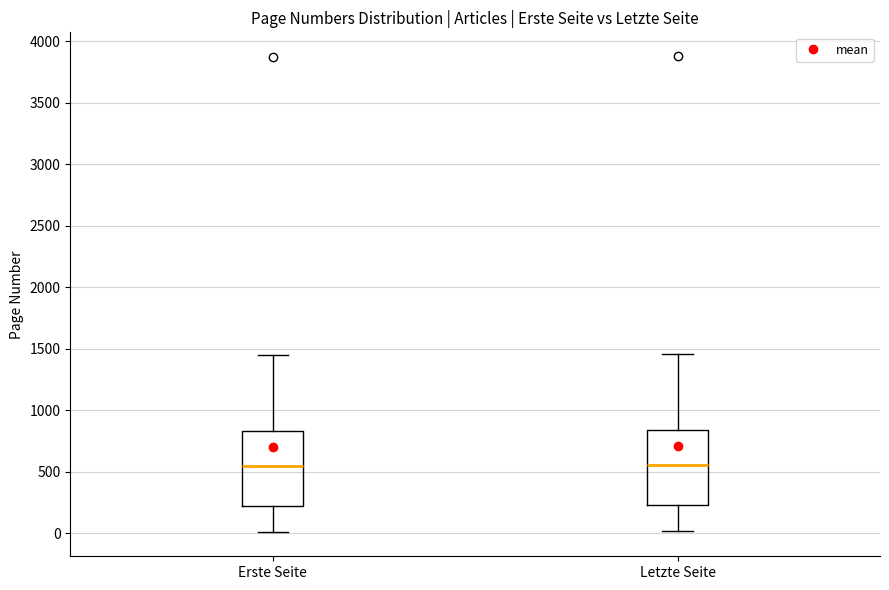

Where does the upper whisker of the box for Erste Seite end on the y-axis? The values are not printed on the chart, so give them approximately, as read against the axis.

1450